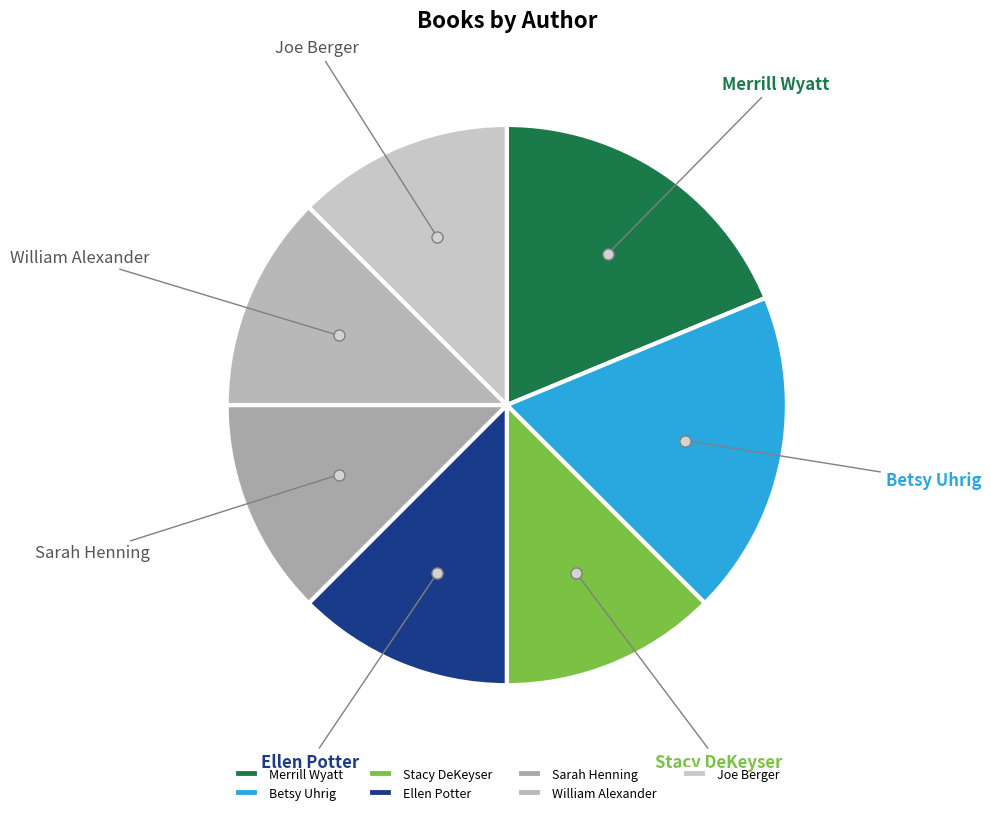

True or false: Joe Berger accounts for 12% of the total.

True